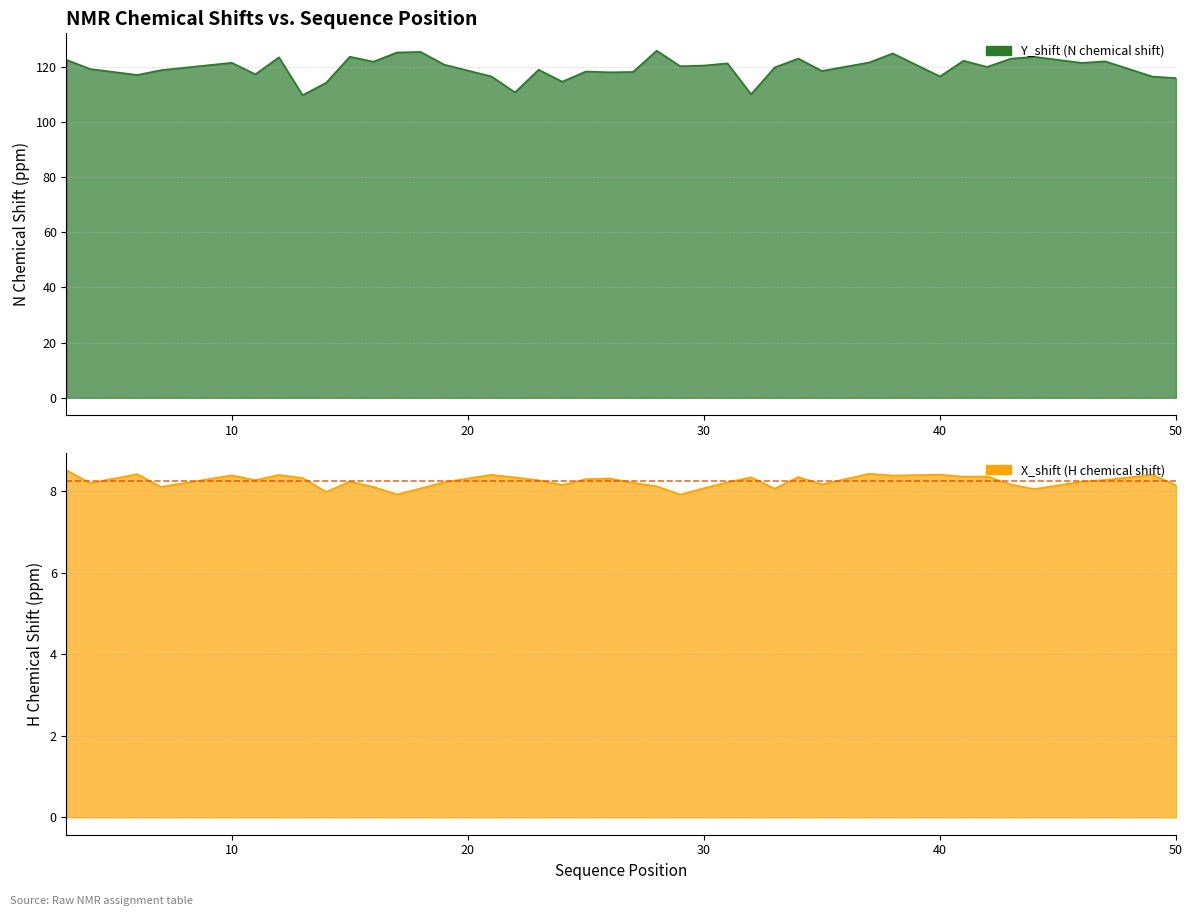

How many lines are shown in the chart?

2